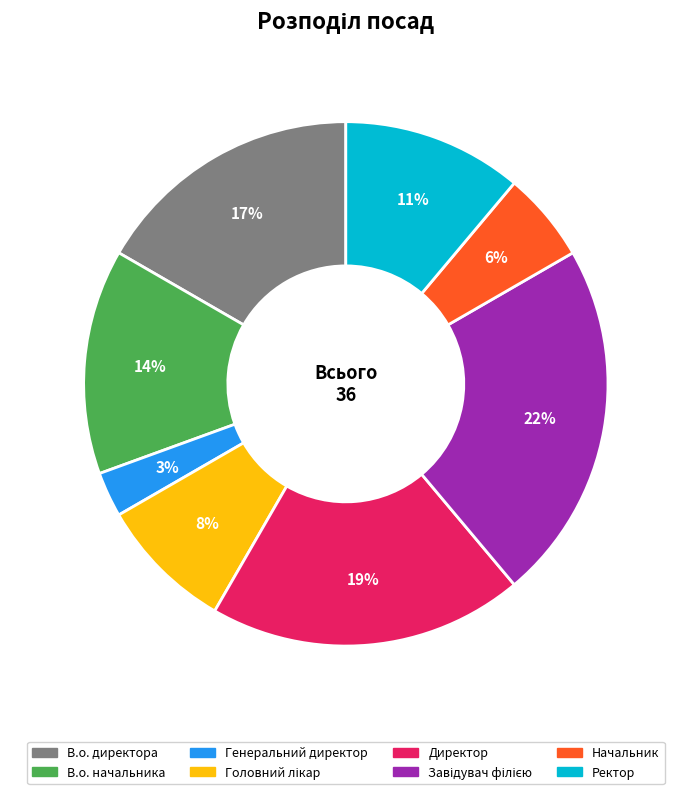

Which slice is the smallest?

Генеральний директор